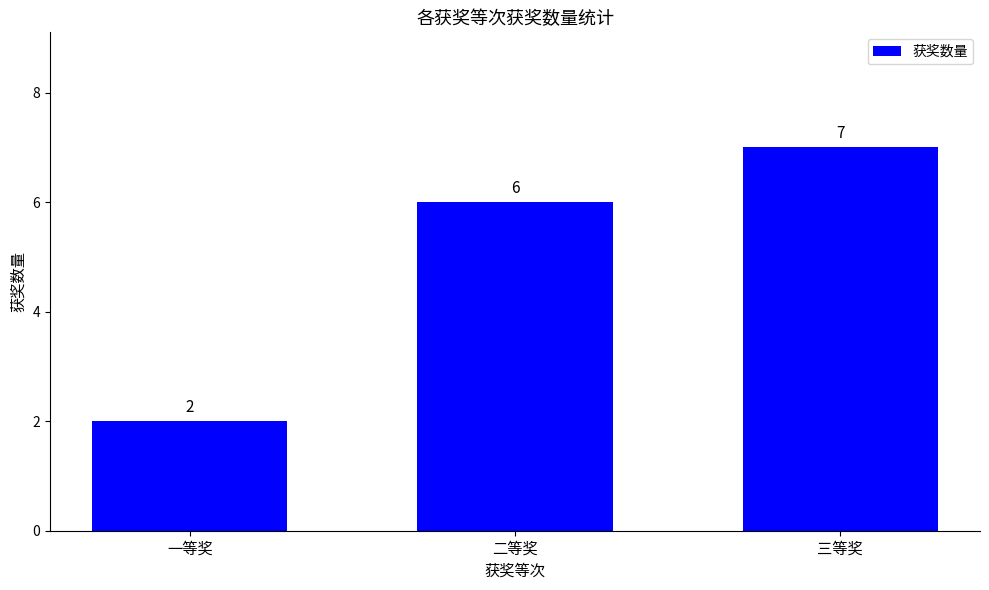

What is the minimum value shown in the chart?

2